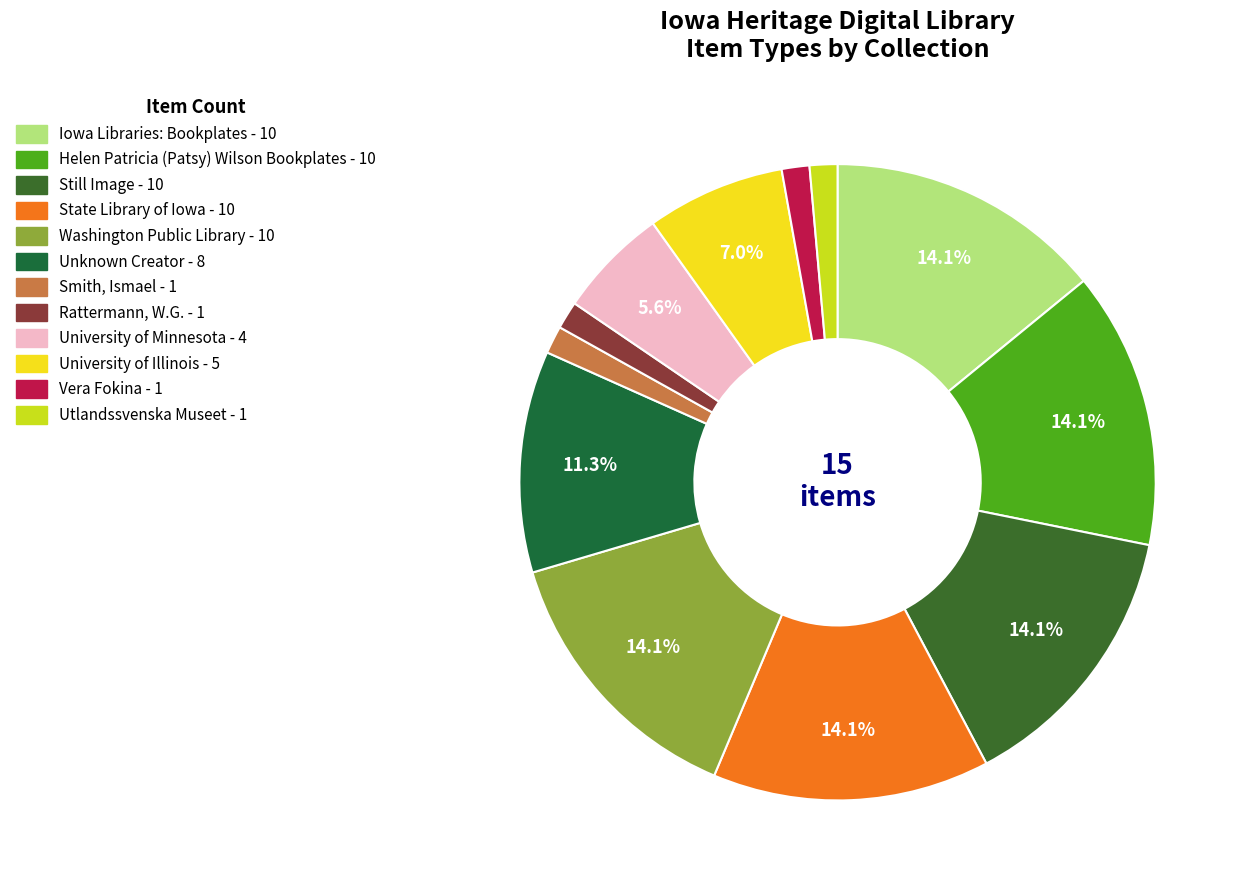

True or false: Vera Fokina accounts for 1% of the total.

True